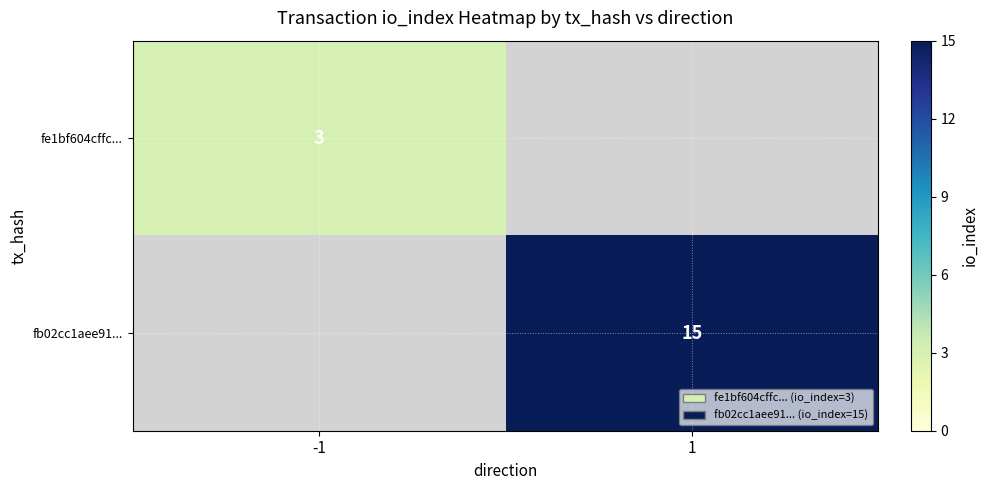

Is the value of fe1bf604cffc... at -1 greater than the value of fb02cc1aee91... at -1?

No